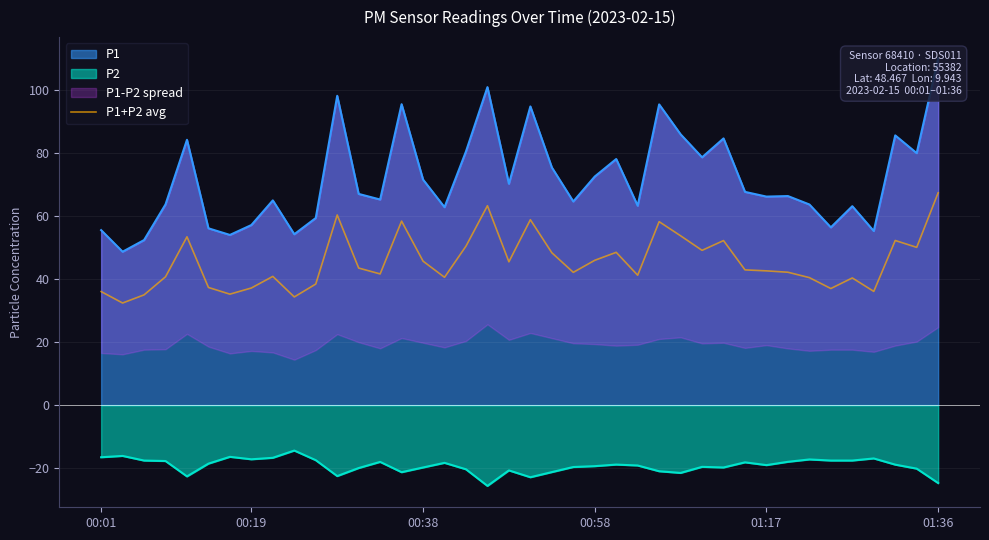

What is the minimum value for P2?

-25.6